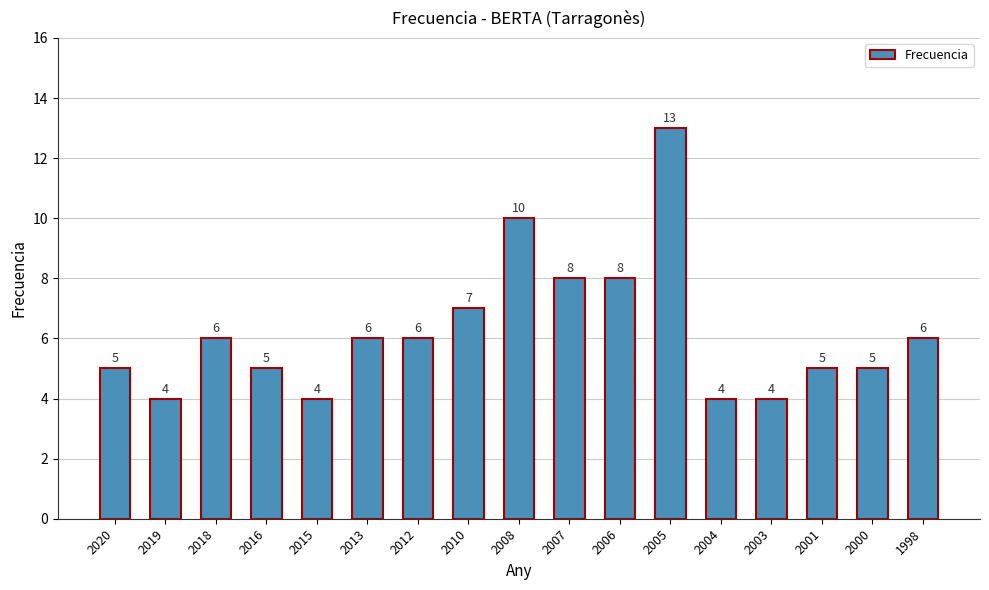

The value at 2003 is 2. True or false?

False